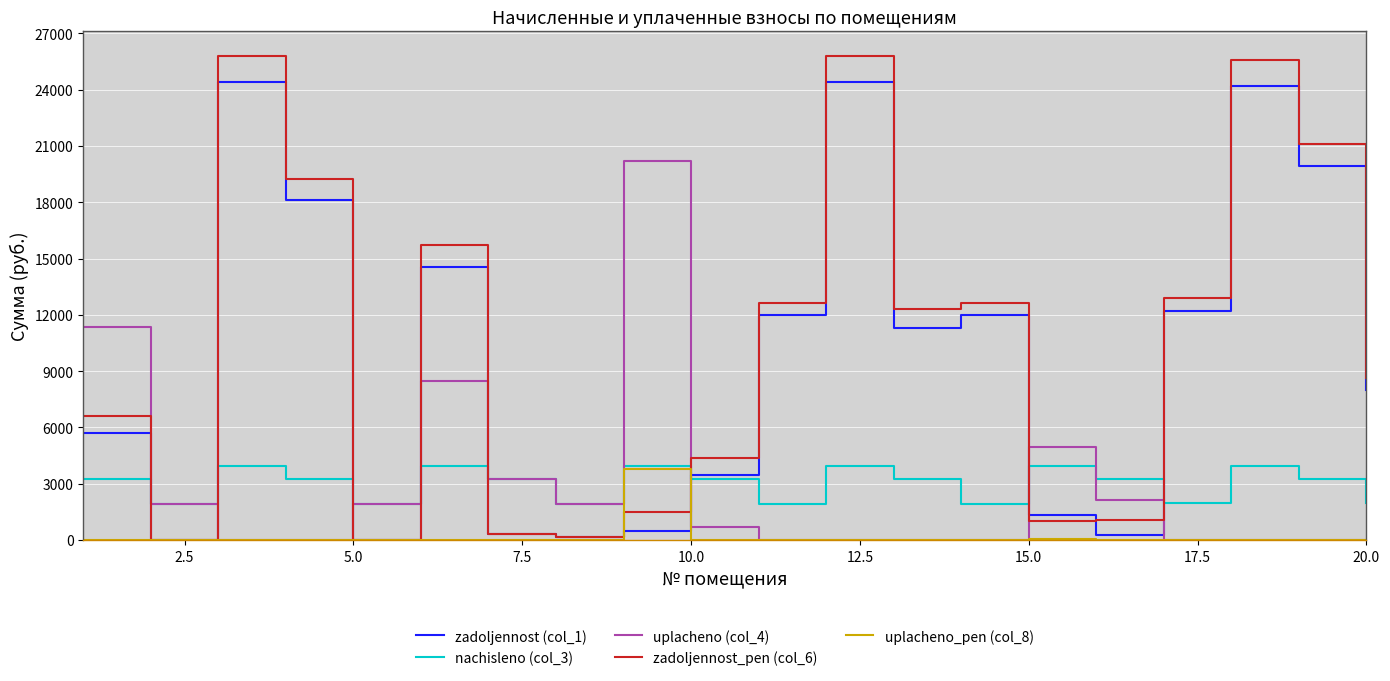

What is the highest value of the zadoljennost (col_1) series?

24414.9